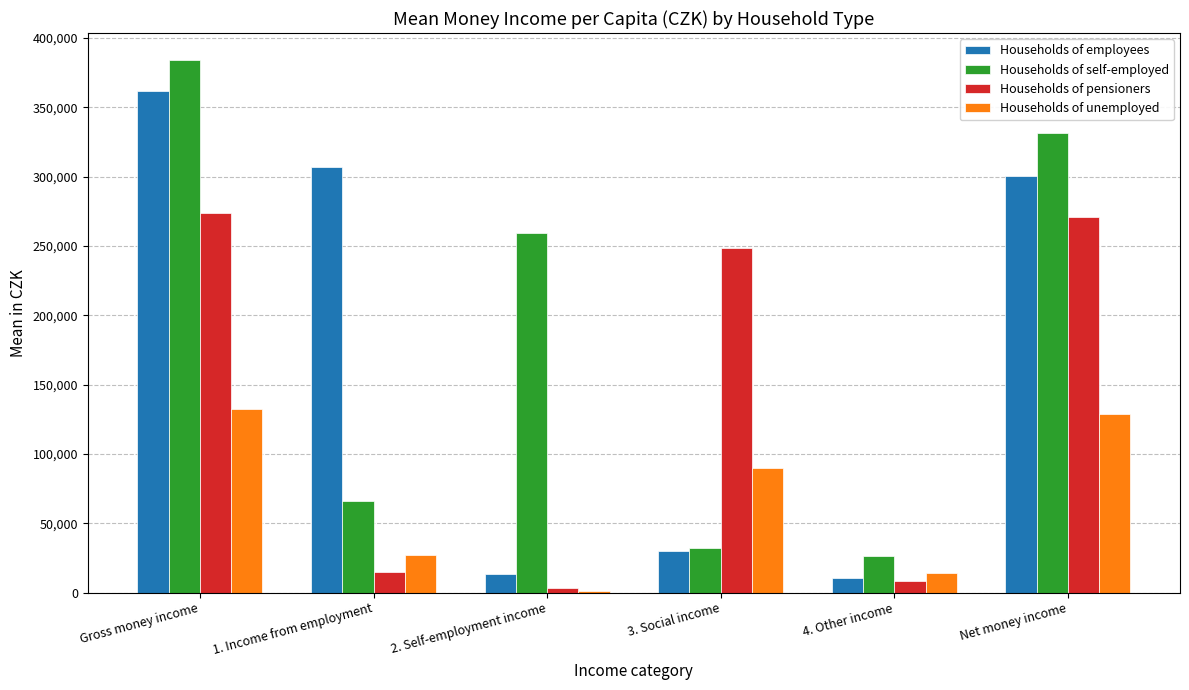

Reading left to right, transcribe all the data shown in this chart.

Households of employees: Gross money income=361466	1. Income from employment=307169	2. Self-employment income=13689	3. Social income=30235	4. Other income=10373	Net money income=300155
Households of self-employed: Gross money income=384314	1. Income from employment=66314	2. Self-employment income=259433	3. Social income=32258	4. Other income=26308	Net money income=331488
Households of pensioners: Gross money income=273809	1. Income from employment=14627	2. Self-employment income=3020	3. Social income=248149	4. Other income=8013	Net money income=271095
Households of unemployed: Gross money income=132501	1. Income from employment=27263	2. Self-employment income=948	3. Social income=90125	4. Other income=14166	Net money income=128565